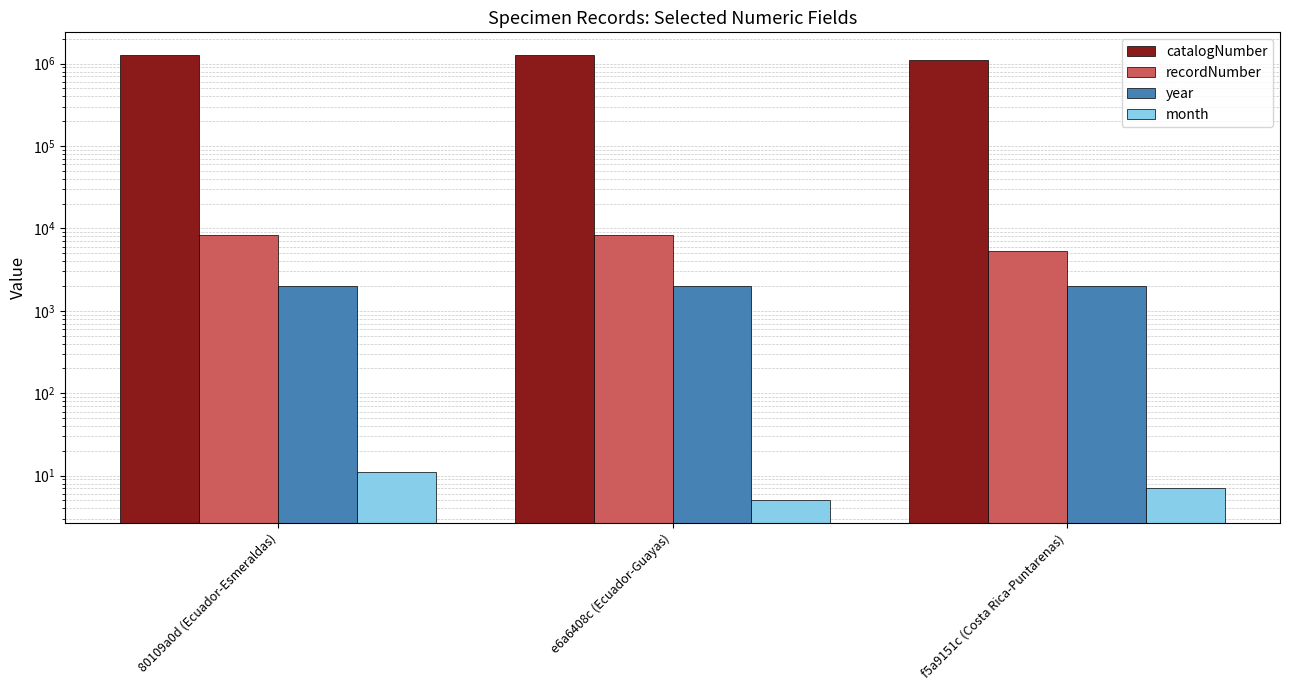

Which series changed the most between e6a6408c (Ecuador-Guayas) and f5a9151c (Costa Rica-Puntarenas)?

catalogNumber